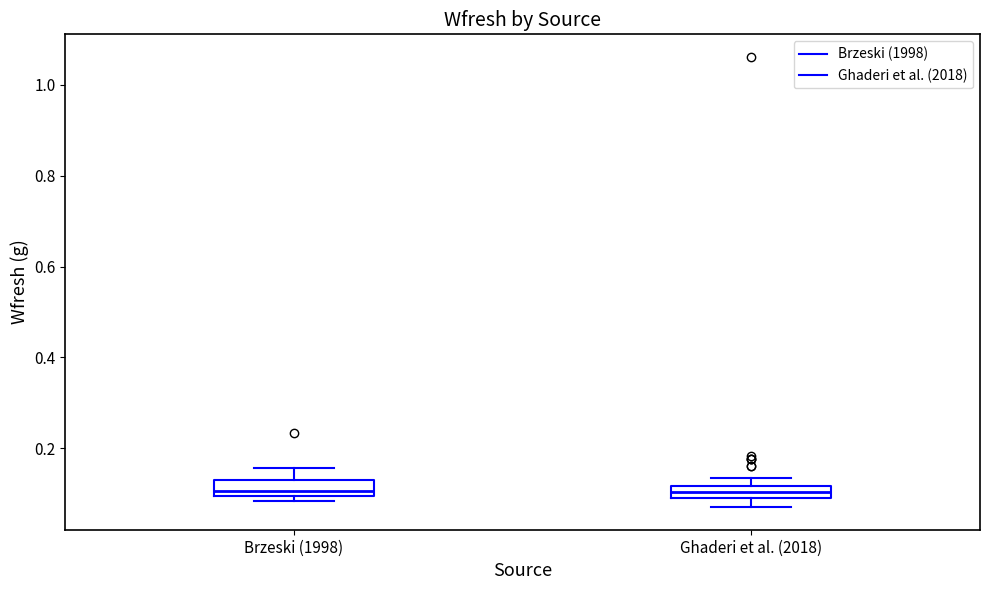

Where is the lower edge of the box for Ghaderi et al. (2018) on the y-axis? The values are not printed on the chart, so give them approximately, as read against the axis.

0.08